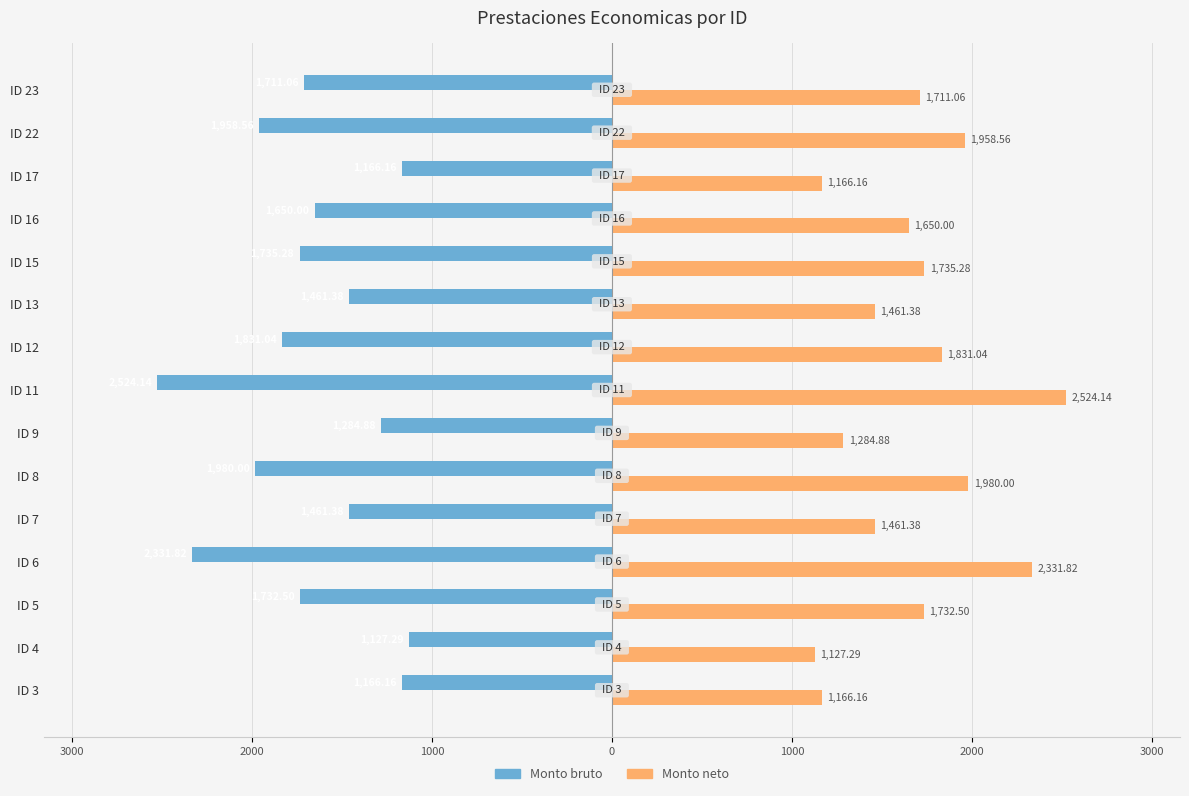

What are all the series names shown in the legend?

Monto bruto, Monto neto